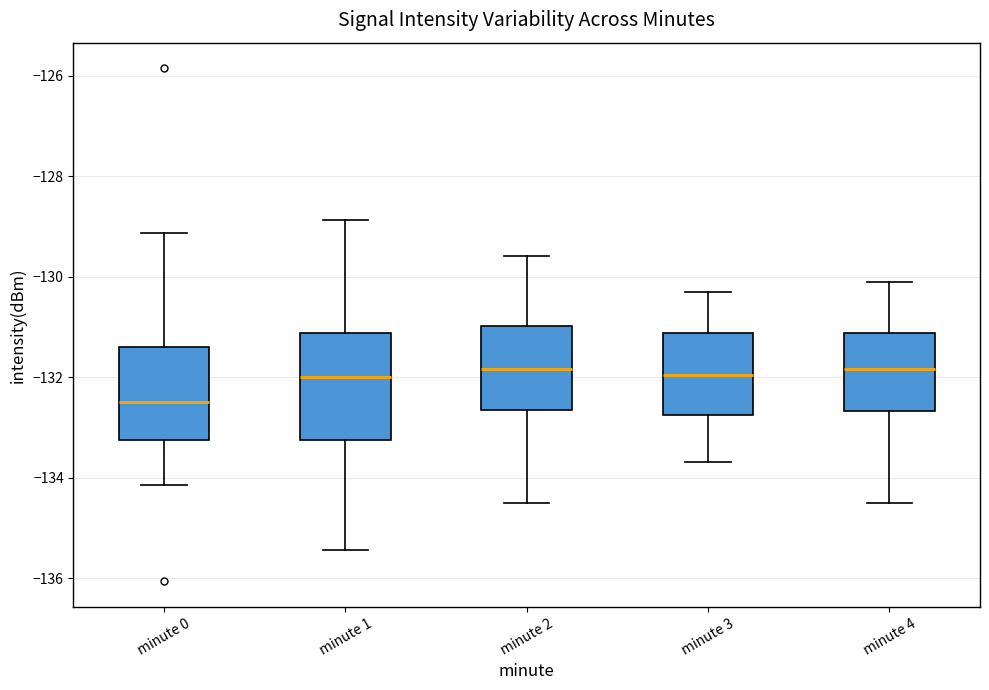

Where is the lower edge of the box for minute 3 on the y-axis? The values are not printed on the chart, so give them approximately, as read against the axis.

-132.8